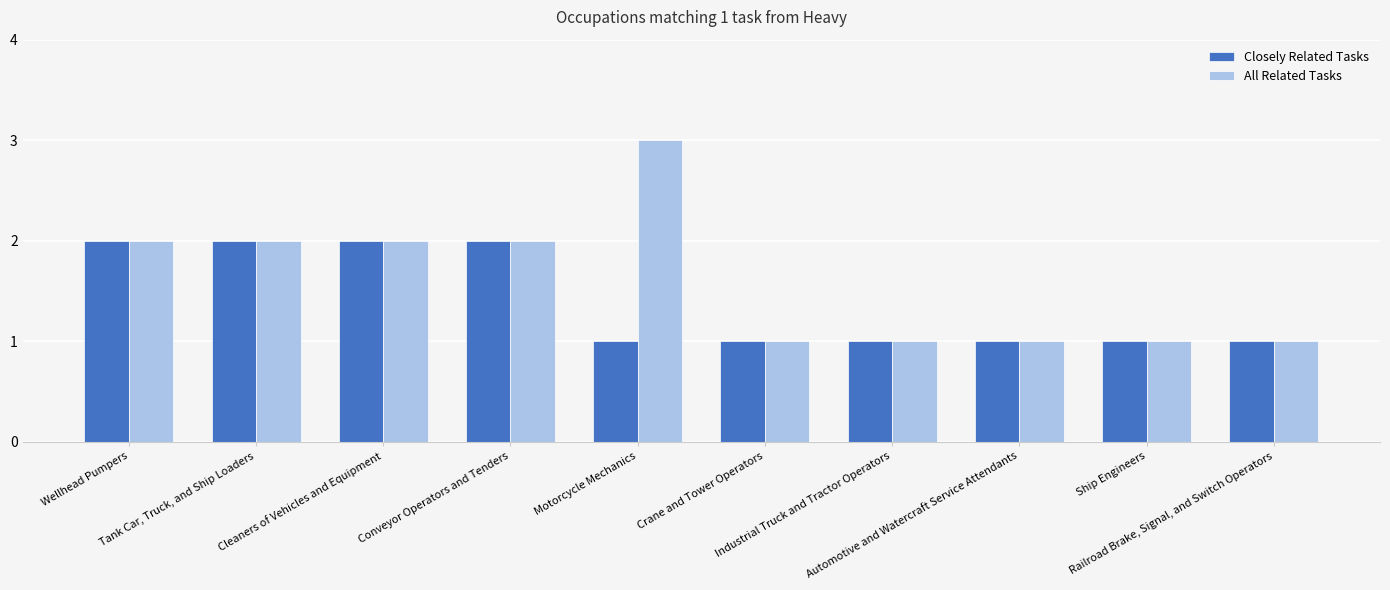

How many groups of bars are there?

10